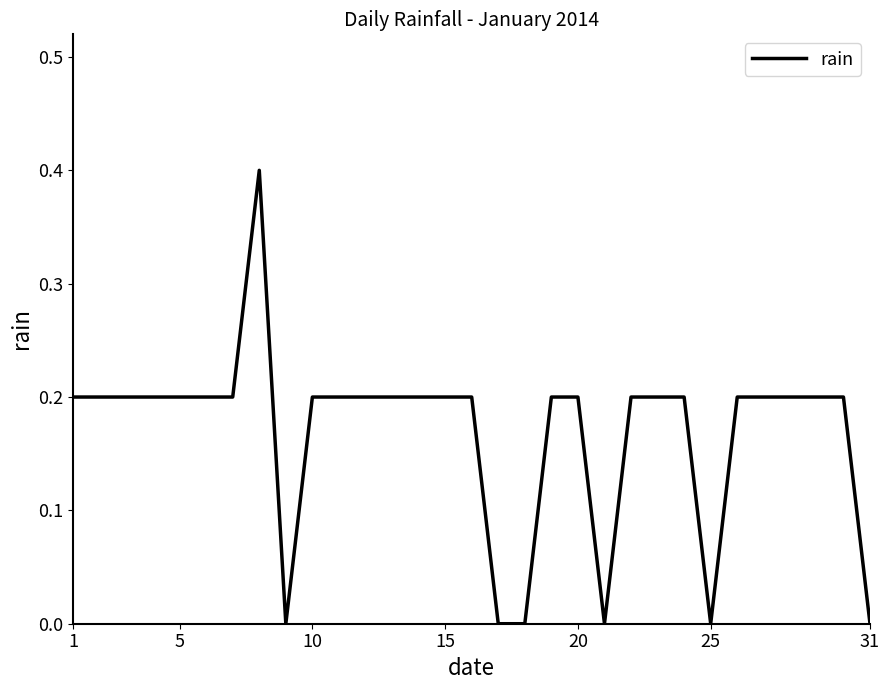

What is the greatest value displayed?

0.4